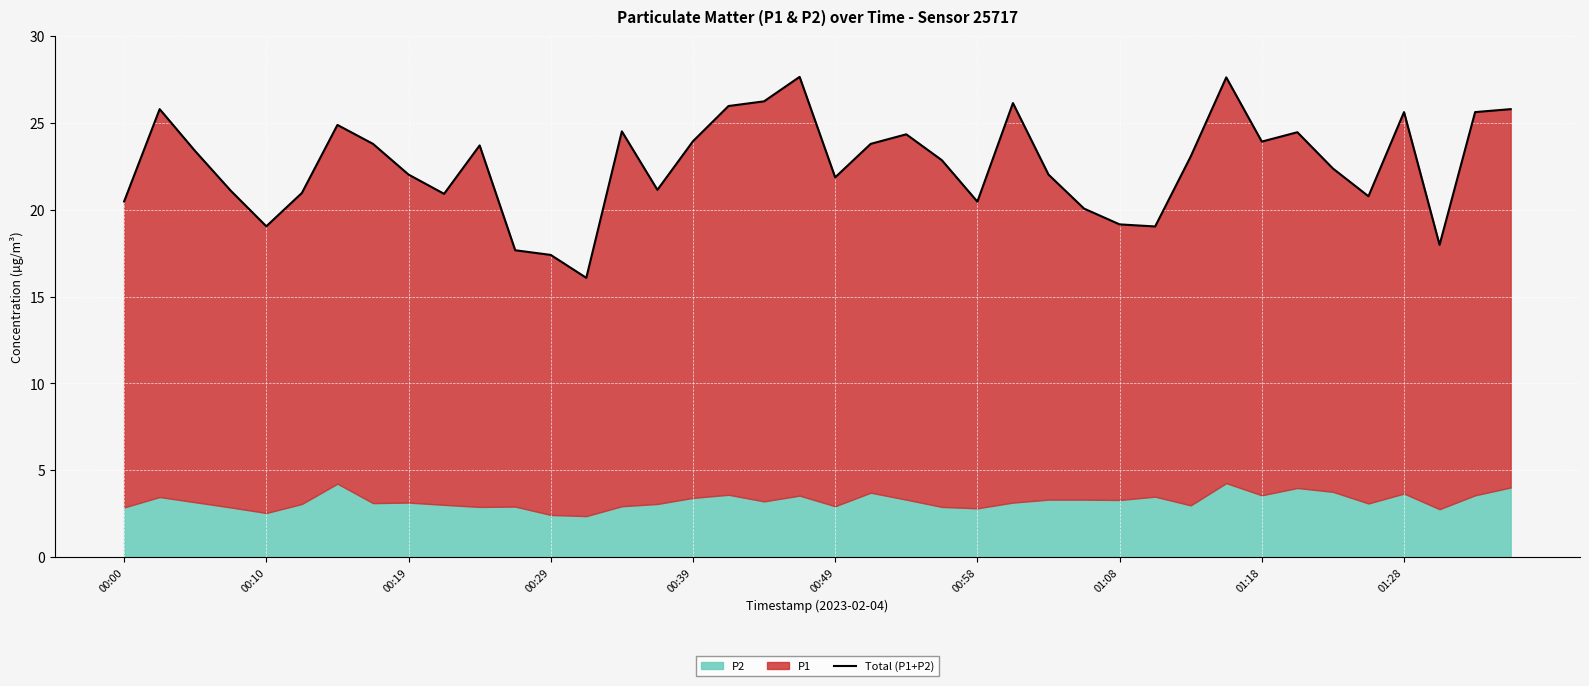

Between 26 and 32, which is larger?

32